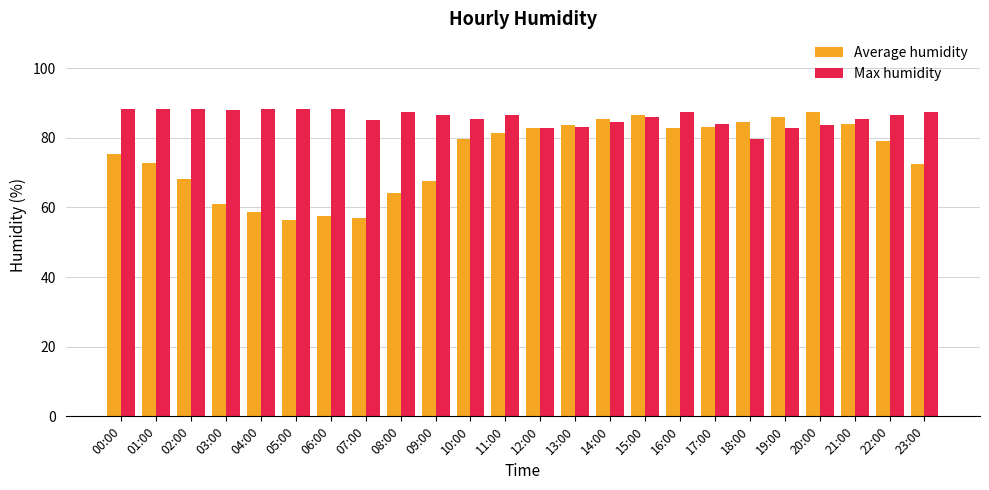

Rank the series at 06:00 from lowest to highest value.

Average humidity, Max humidity